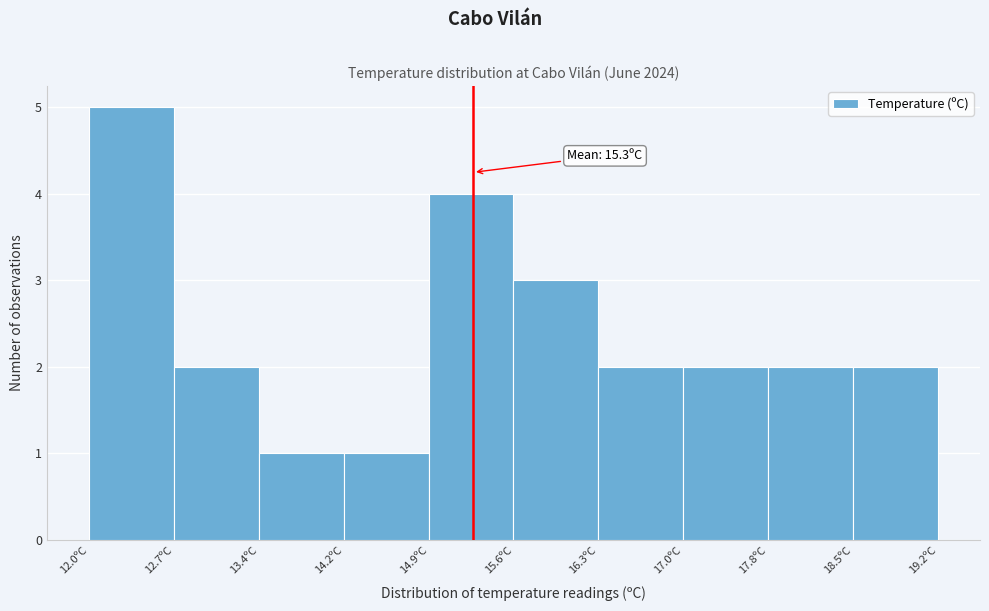

Which range on the x-axis has the tallest bar?

12.00 to 12.72